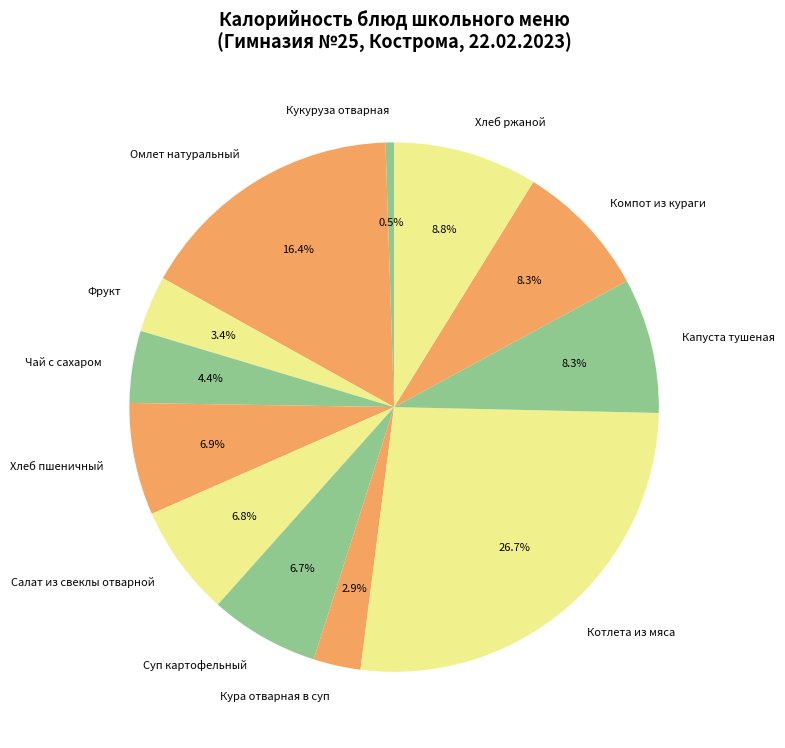

What is the ratio of the value at Компот из кураги to the value at Капуста тушеная?

1.0